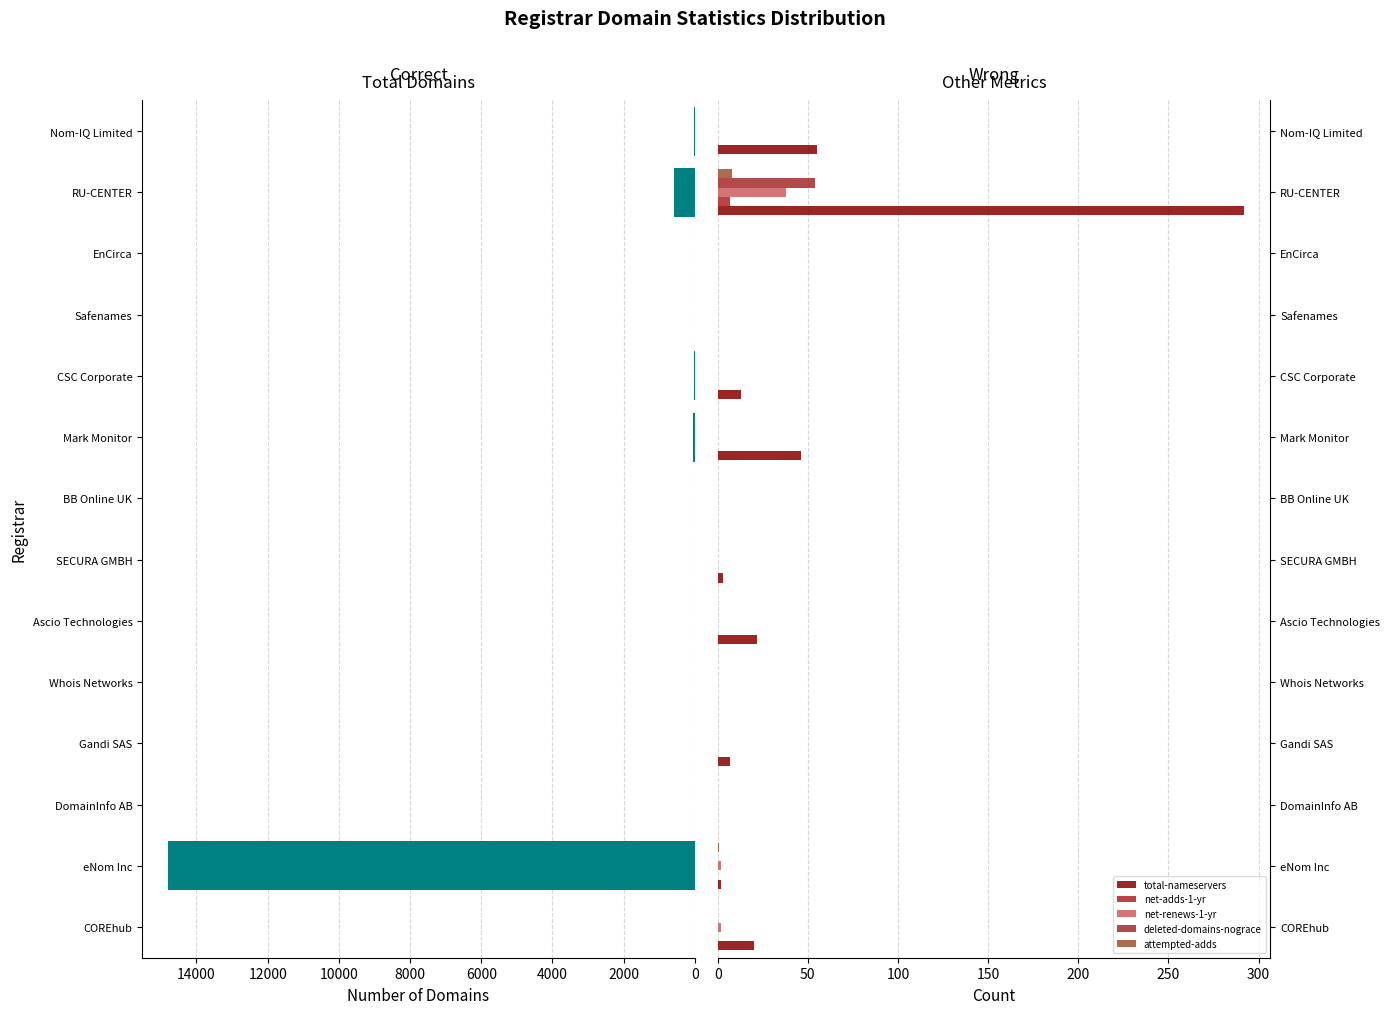

Is it true that total-nameservers equals 55 at Nom-IQ Limited?

True